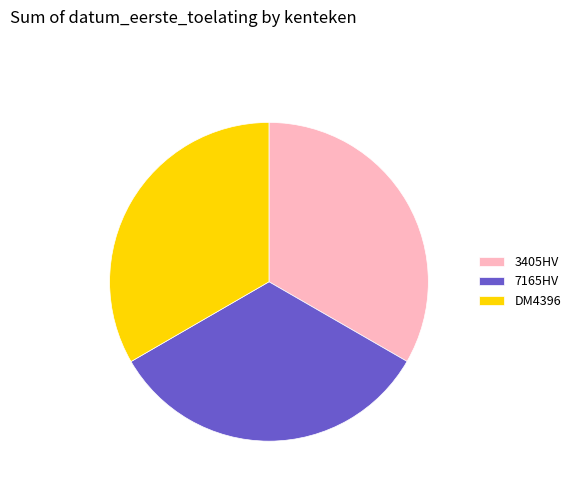

Is the sum of 3405HV and 7165HV greater than half?

Yes